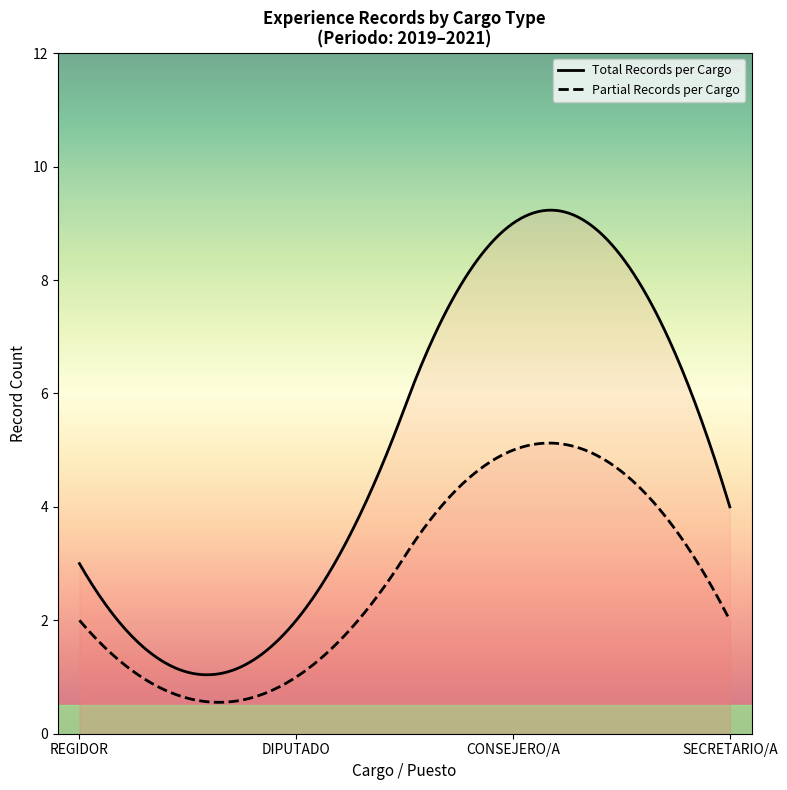

Between 8 and 18, which is larger?

8